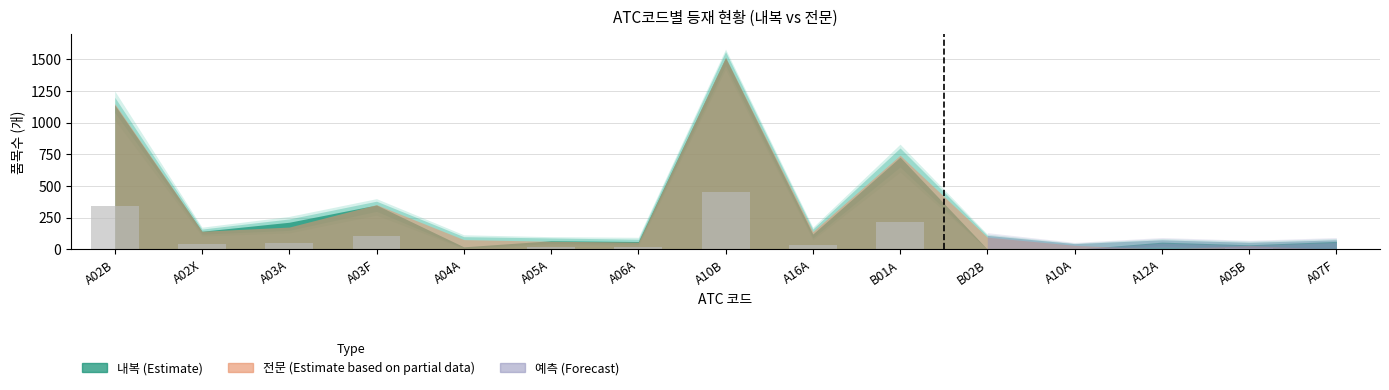

Read the value at A05A.

19.2